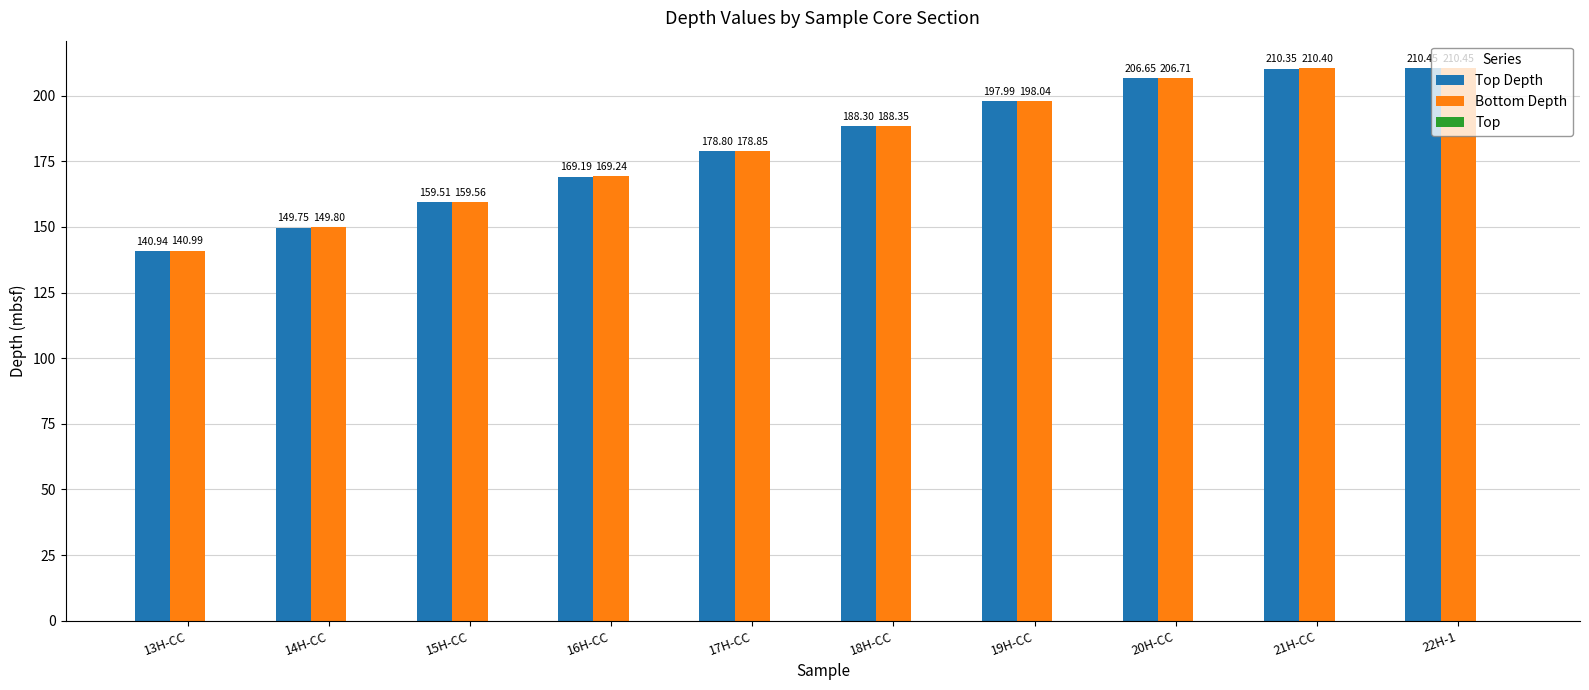

Which series has the largest range (max minus min)?

Top Depth